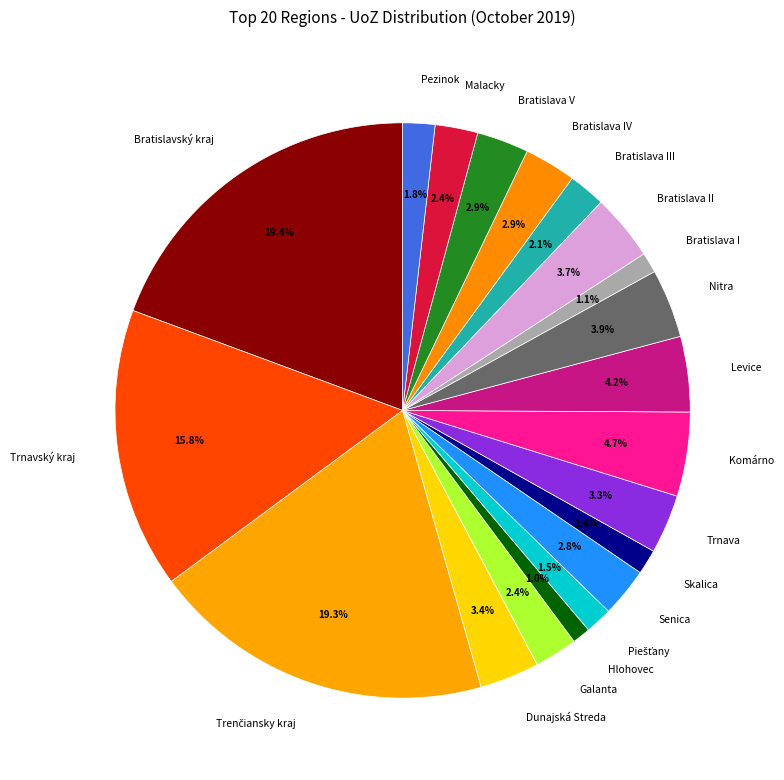

Approximately how many times larger is the value at Komárno compared to Levice?

1.1